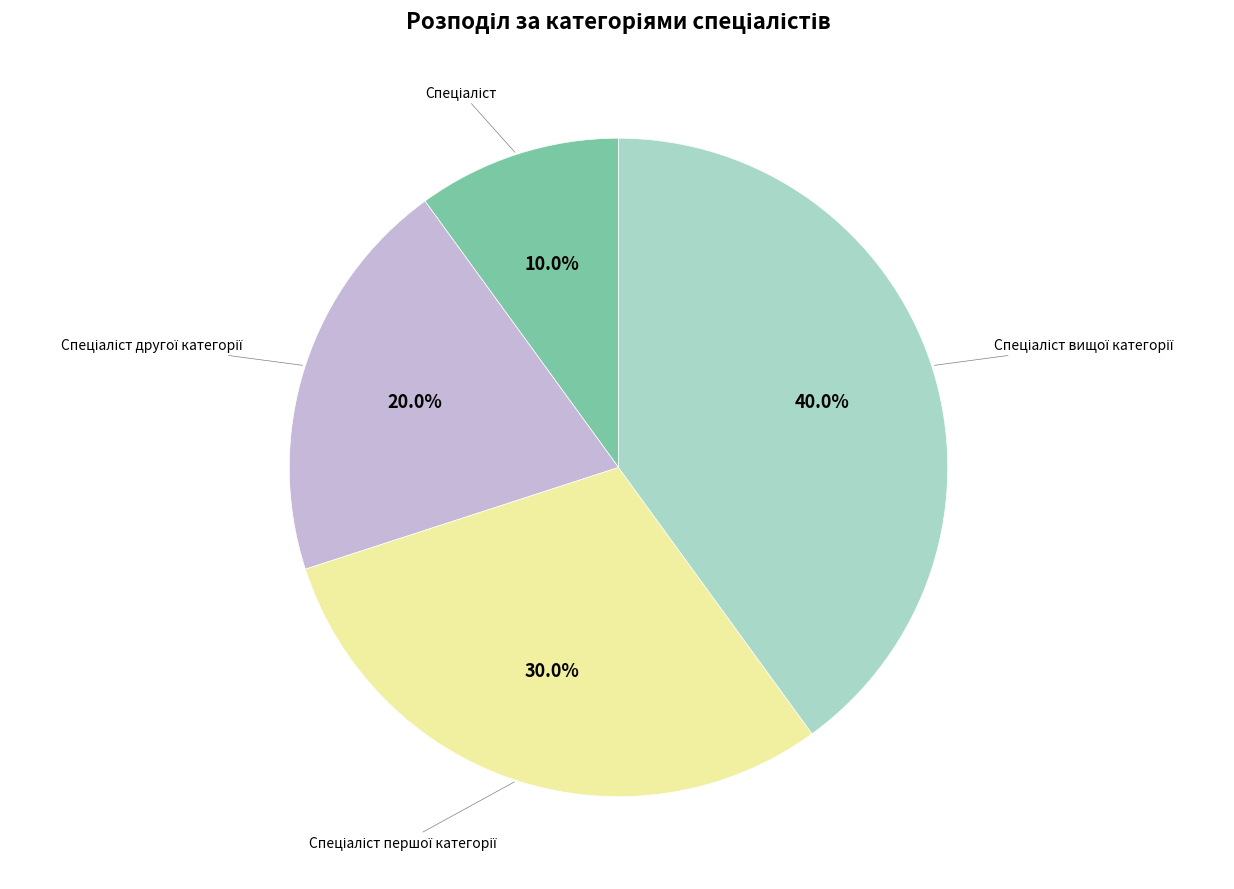

Is there a majority slice in this chart?

No